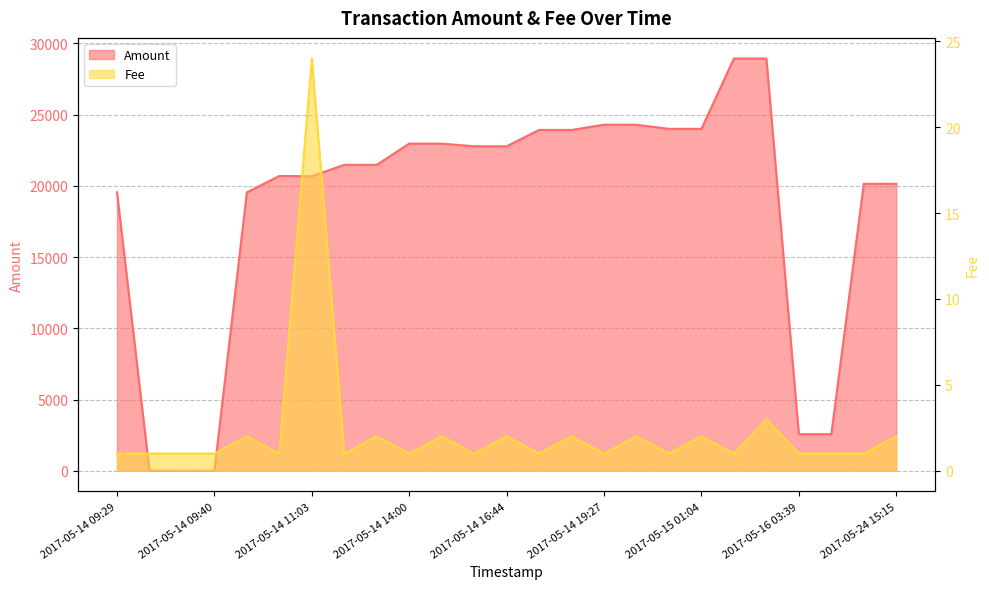

The value of Amount at 2017-05-16 03:11 is 28936.2. True or false?

True